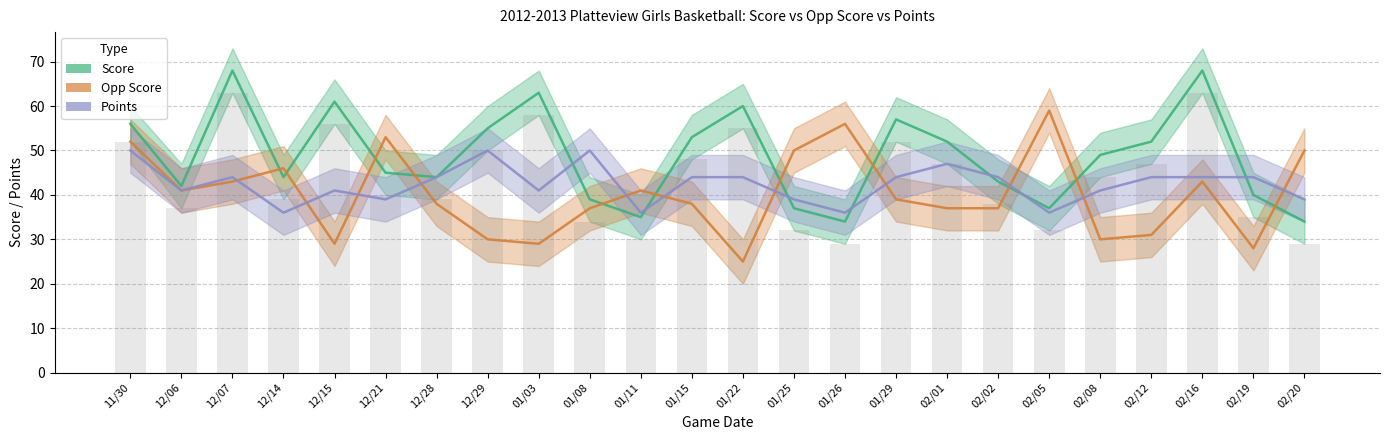

Reading right to left, transcribe all the data shown in this chart.

Score: 34	40	68	52	49	37	43	52	57	34	37	60	53	35	39	63	55	44	45	61	44	68	42	56
Opp Score: 50	28	43	31	30	59	37	37	39	56	50	25	38	41	37	29	30	38	53	29	46	43	41	52
Points: 39	44	44	44	41	36	44	47	44	36	39	44	44	36	50	41	50	44	39	41	36	44	41	50